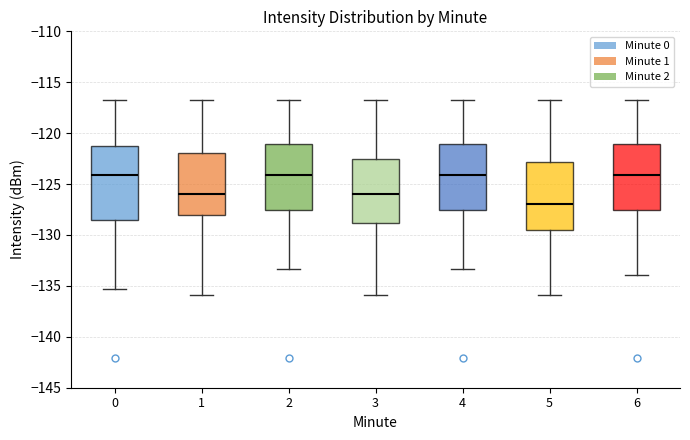

Reading left to right, transcribe this box plot: for each box, give where its median line is, the range the box spans, and where its two whiskers end, as read against the y-axis. The values are not printed on the chart, so give them approximately, as read against the axis.

0: median -124.0, box -128.5 to -121.5, whiskers -135.5 to -116.5
1: median -126.0, box -128.0 to -122.0, whiskers -136.0 to -116.5
2: median -124.0, box -127.5 to -121.0, whiskers -133.5 to -116.5
3: median -126.0, box -129.0 to -122.5, whiskers -136.0 to -116.5
4: median -124.0, box -127.5 to -121.0, whiskers -133.5 to -116.5
5: median -127.0, box -129.5 to -123.0, whiskers -136.0 to -116.5
6: median -124.0, box -127.5 to -121.0, whiskers -134.0 to -116.5